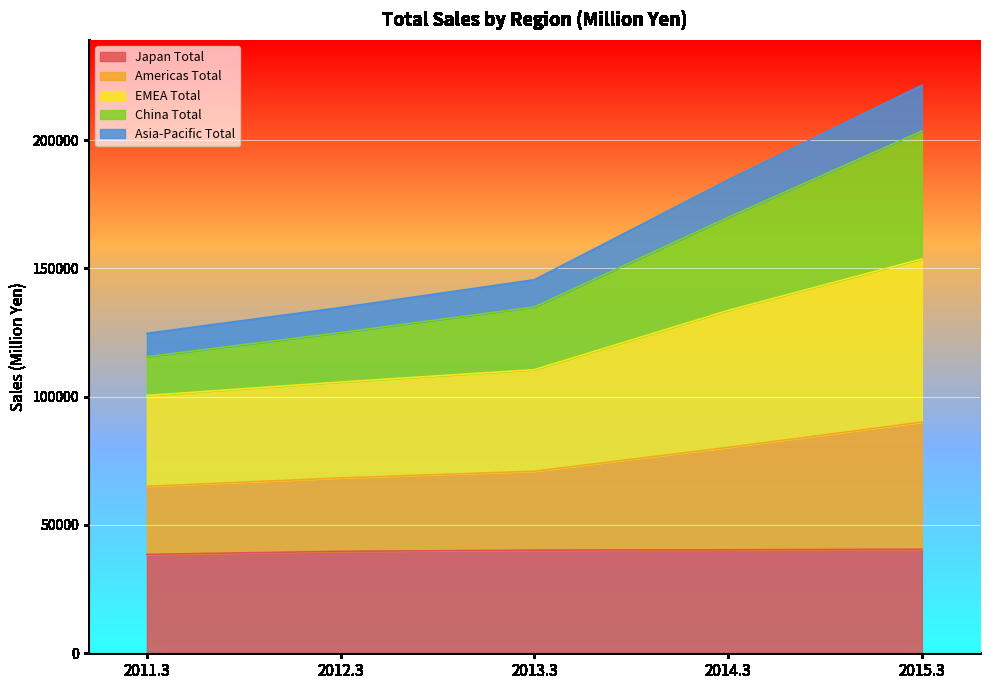

At which category is the sum across all series the highest?

2015.3